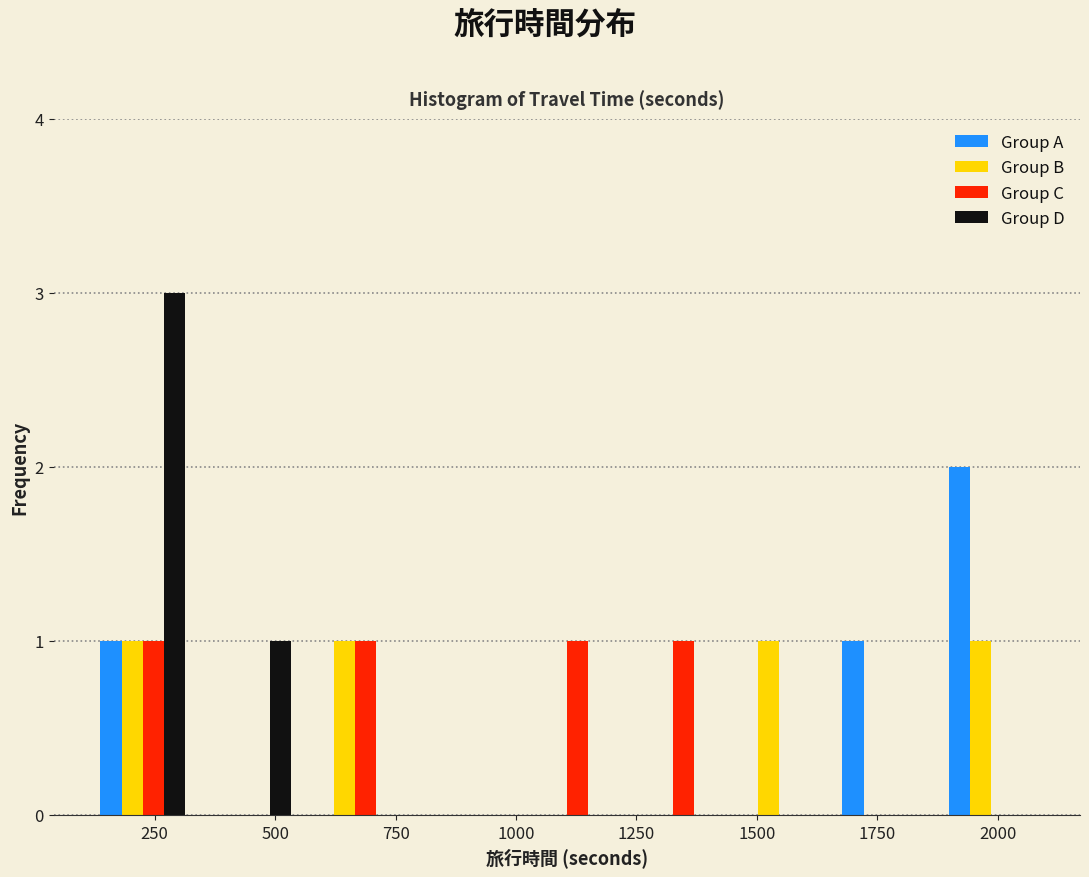

In the Group A series, which range on the x-axis has the tallest bar?

1900 to 2100